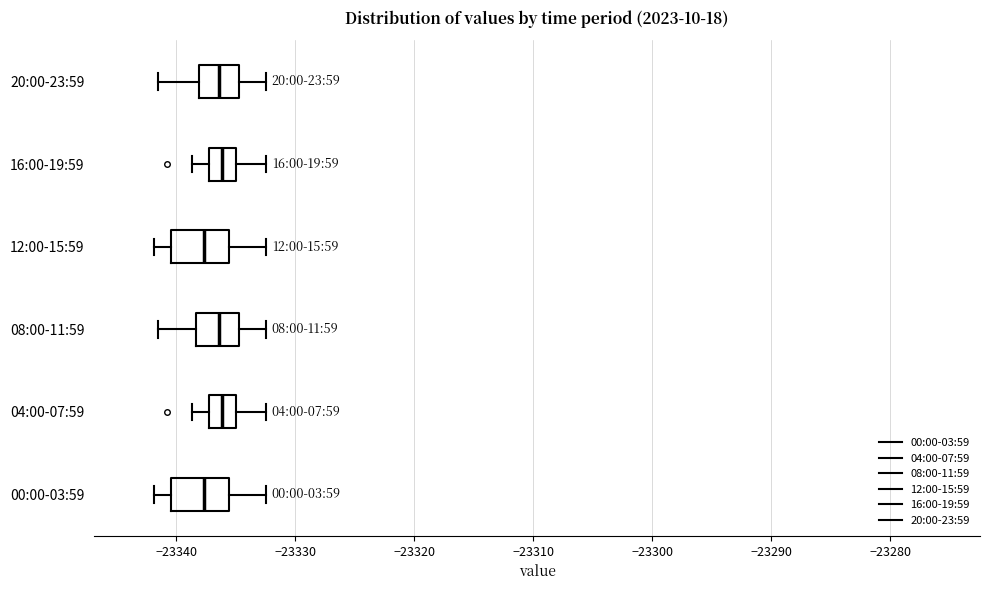

Reading bottom to top, transcribe this box plot: for each box, give where its median line is, the range the box spans, and where its two whiskers end, as read against the x-axis. The values are not printed on the chart, so give them approximately, as read against the axis.

00:00-03:59: median -23338, box -23340 to -23336, whiskers -23342 to -23332
04:00-07:59: median -23336, box -23337 to -23335, whiskers -23339 to -23332
08:00-11:59: median -23336, box -23338 to -23335, whiskers -23342 to -23332
12:00-15:59: median -23338, box -23340 to -23336, whiskers -23342 to -23332
16:00-19:59: median -23336, box -23337 to -23335, whiskers -23339 to -23332
20:00-23:59: median -23336, box -23338 to -23335, whiskers -23342 to -23332